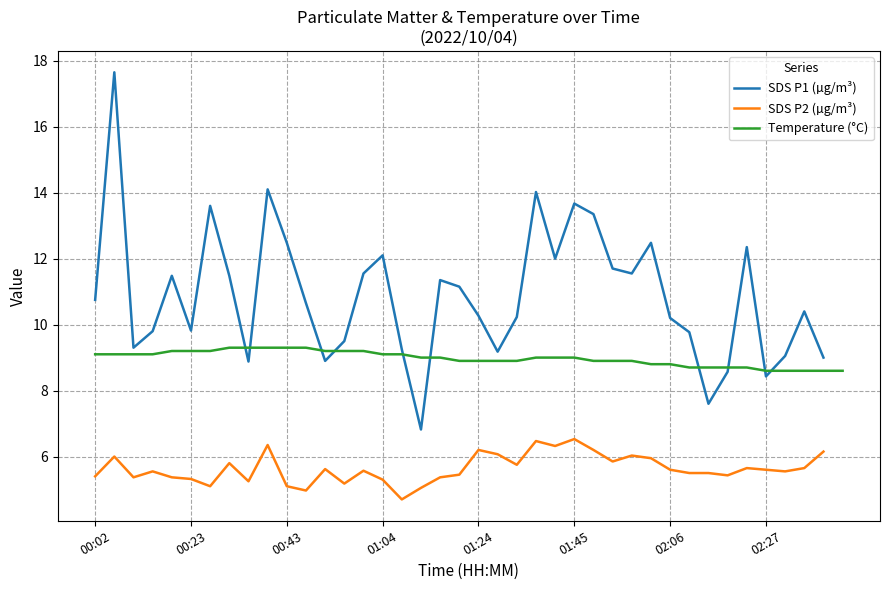

How many times do Temperature (°C) and SDS P1 (µg/m³) cross each other?

10